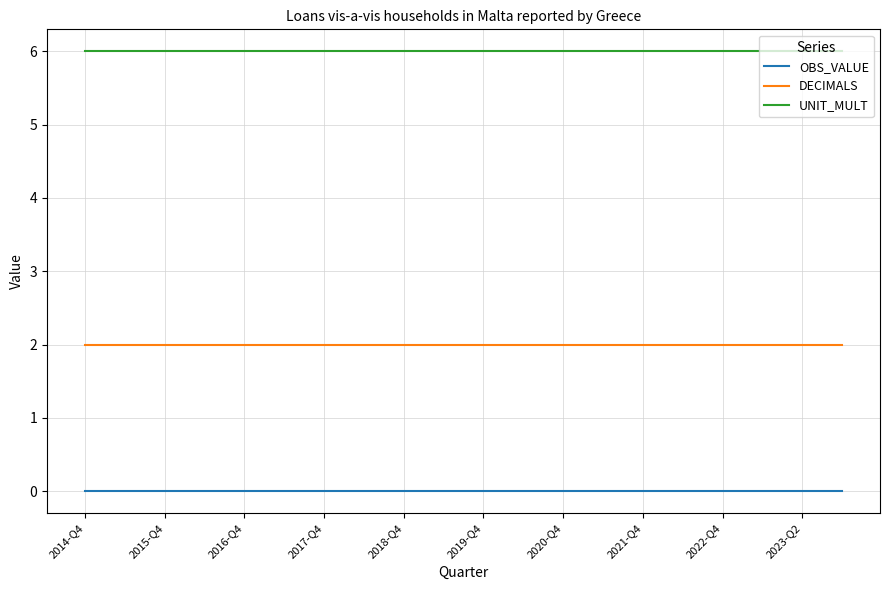

What is the maximum value shown in the chart?

6